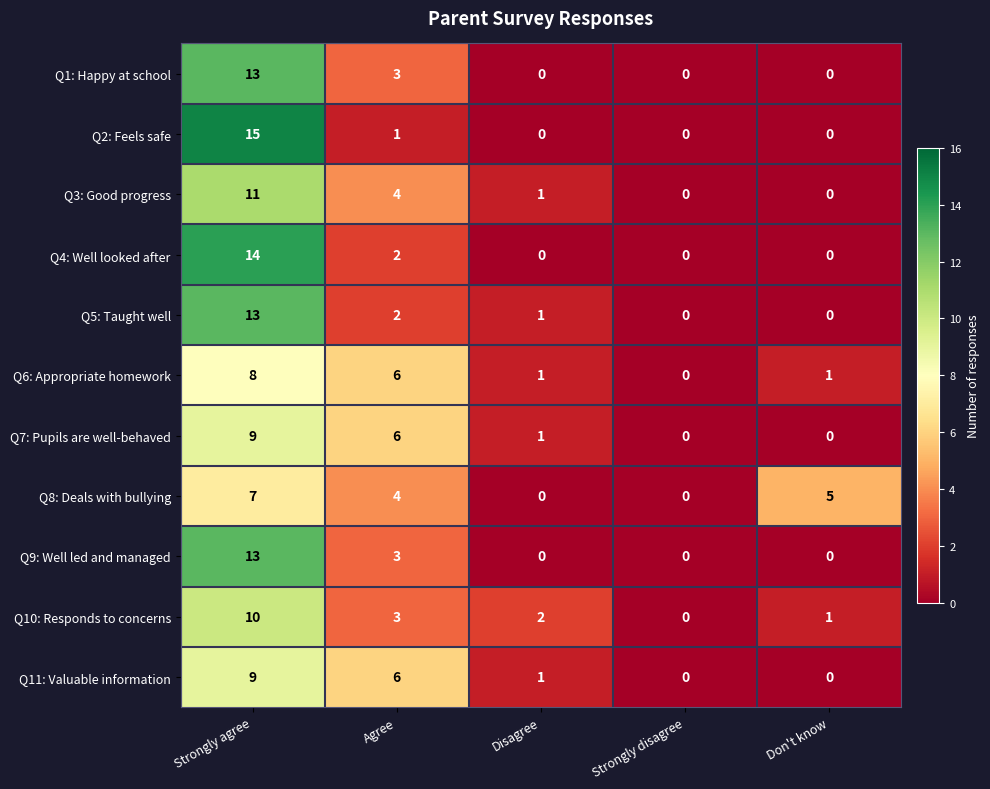

Which category has the highest value across all series?

Strongly agree